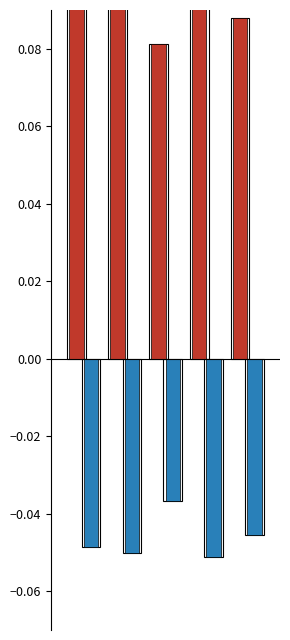

The value of wskaznik kosztow akwizycji at 3 is 0.2. True or false?

False